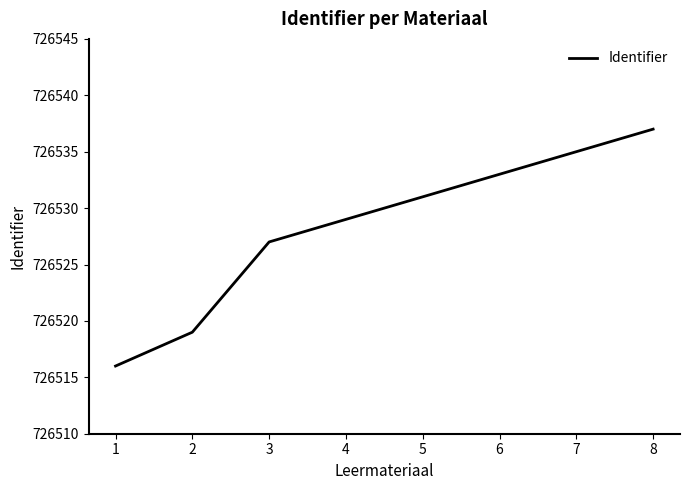

What value does the data have at 6?

726533